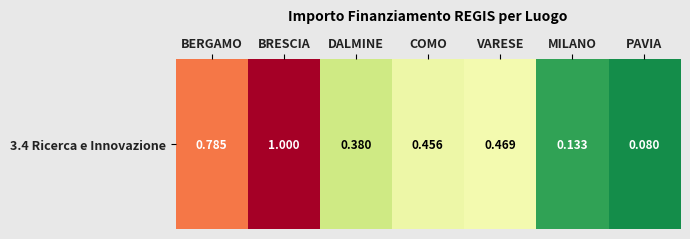

Reading right to left, list all the values displayed in this chart.

PAVIA=0.1	MILANO=0.1	VARESE=0.5	COMO=0.5	DALMINE=0.4	BRESCIA=1.0	BERGAMO=0.8